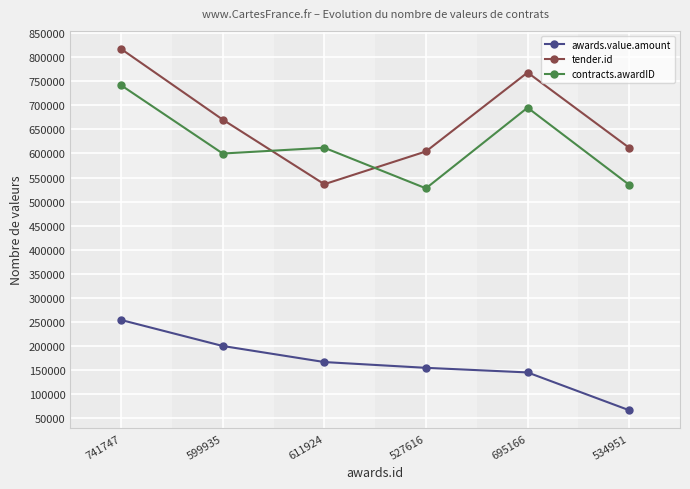

What is the label of the 4th point from the left?

527616